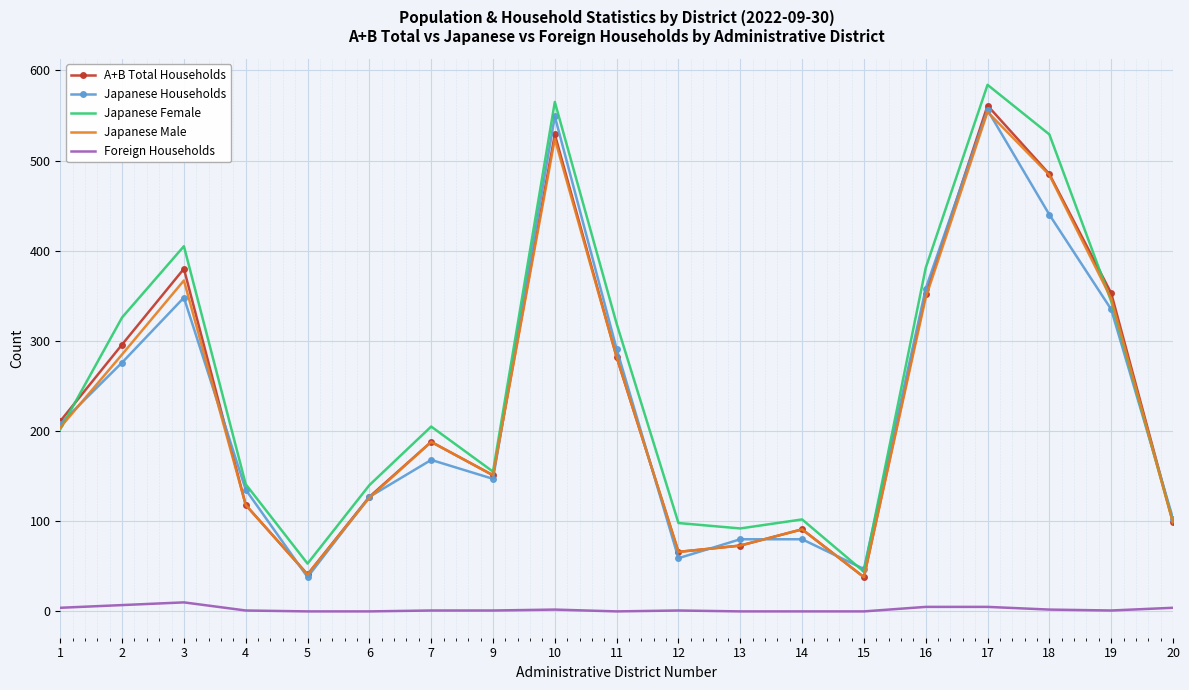

True or false: A+B Total Households and Foreign Households cross at least once.

False